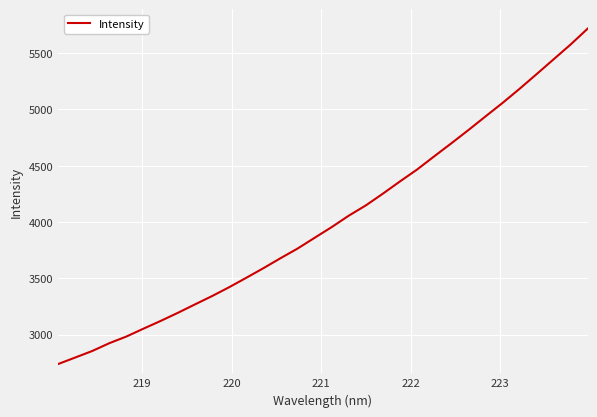

True or false: there are more than 0 points higher than both neighbors.

False